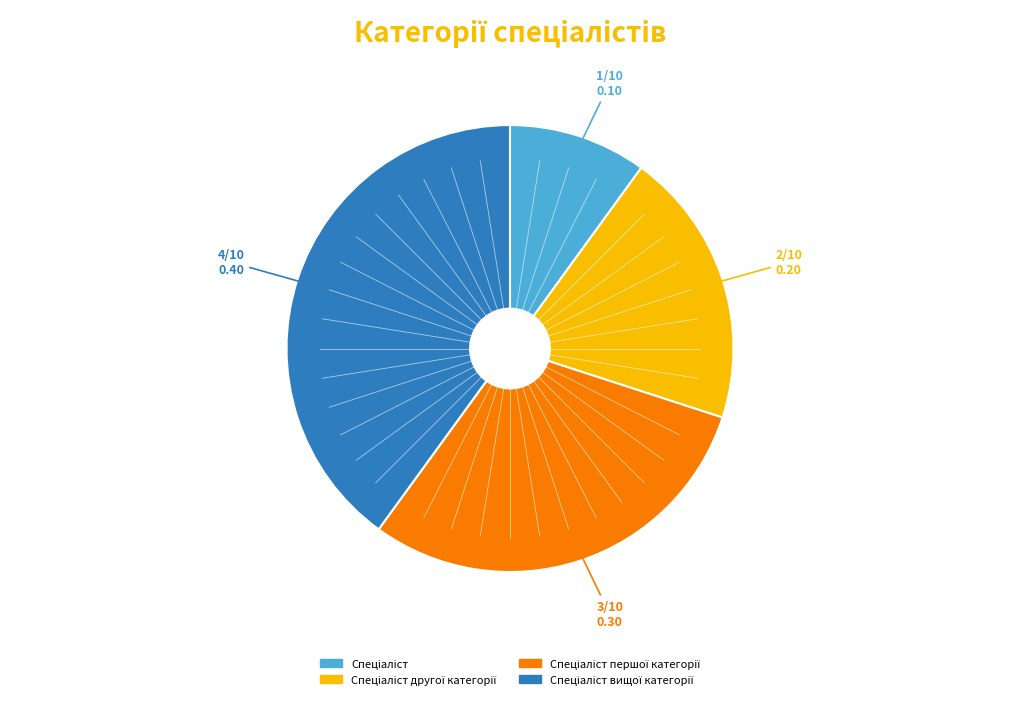

Is there any slice that represents more than half of the pie?

No